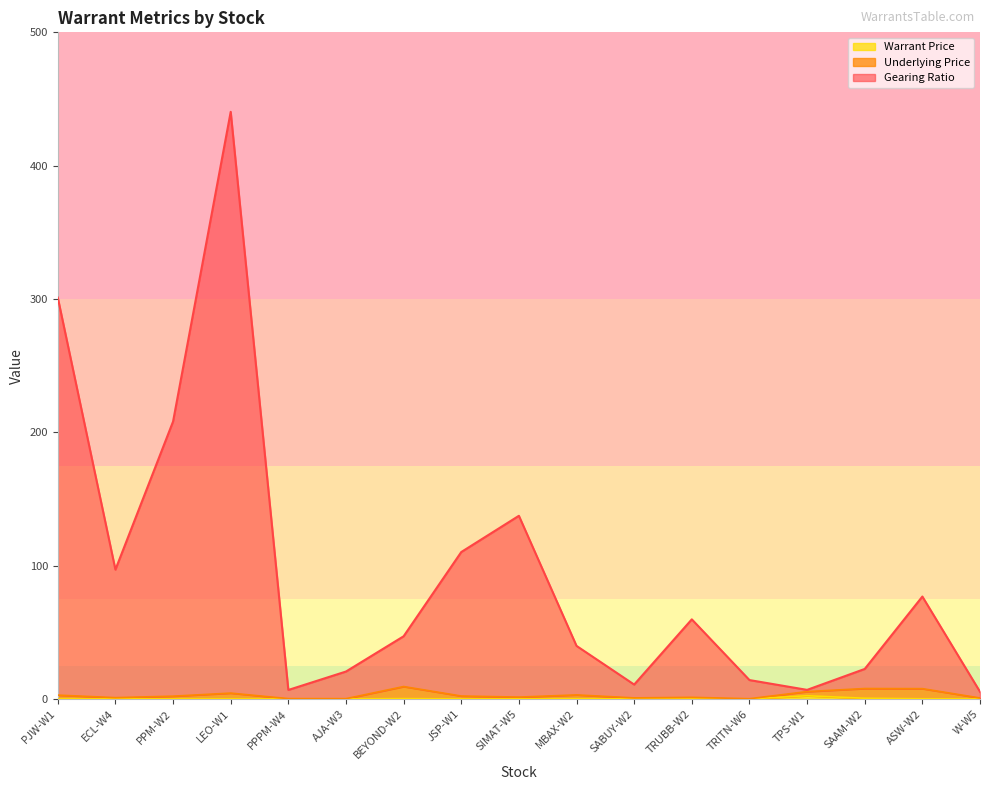

The value of Warrant Price at JSP-W1 is 0.0. True or false?

True